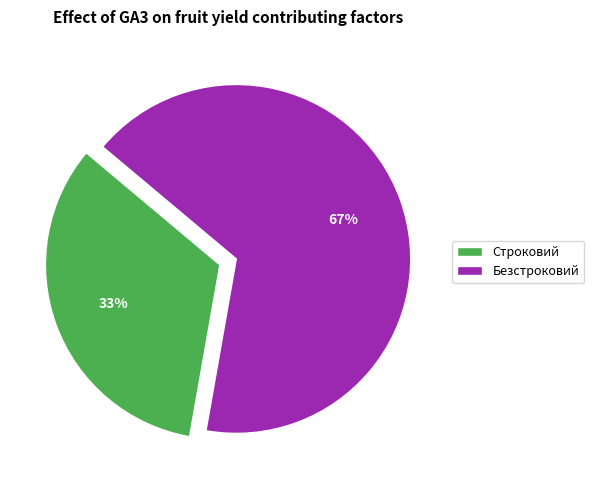

Which has a higher value, Безстроковий or Строковий?

Безстроковий